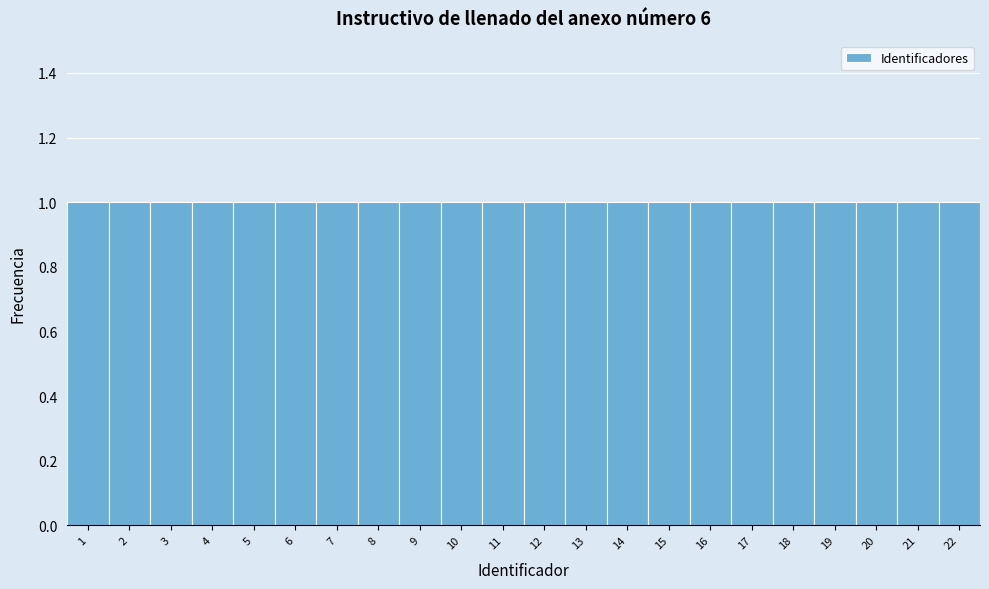

Reading left to right, transcribe this chart: for each bar, give the range it covers on the x-axis and its height. The values are not printed on the chart, so give them approximately, as read against the axis.

0.5 to 1.5: 1
1.5 to 2.5: 1
2.5 to 3.5: 1
3.5 to 4.5: 1
4.5 to 5.5: 1
5.5 to 6.5: 1
6.5 to 7.5: 1
7.5 to 8.5: 1
8.5 to 9.5: 1
9.5 to 10.5: 1
10.5 to 11.5: 1
11.5 to 12.5: 1
12.5 to 13.5: 1
13.5 to 14.5: 1
14.5 to 15.5: 1
15.5 to 16.5: 1
16.5 to 17.5: 1
17.5 to 18.5: 1
18.5 to 19.5: 1
19.5 to 20.5: 1
20.5 to 21.5: 1
21.5 to 22.5: 1